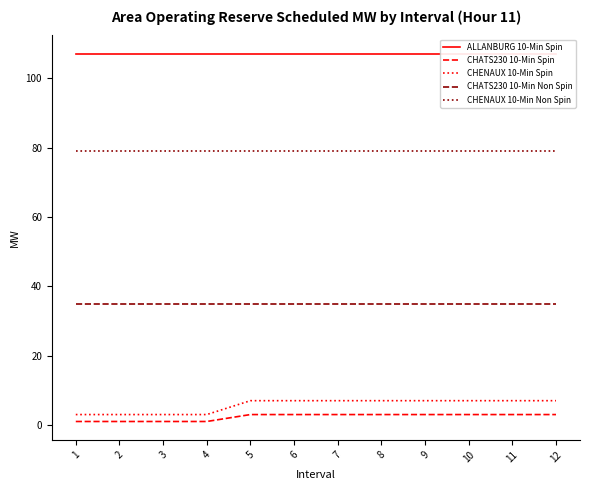

What is the value of the CHATS230 10-Min Spin point at the 7th from the left?

3